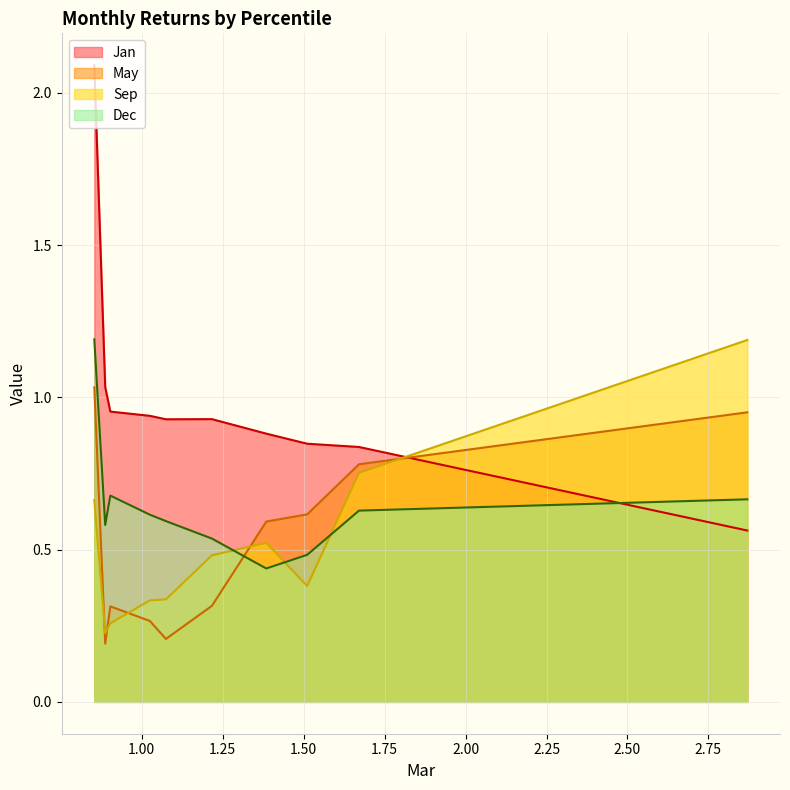

True or false: Jan and Dec cross at least once.

True